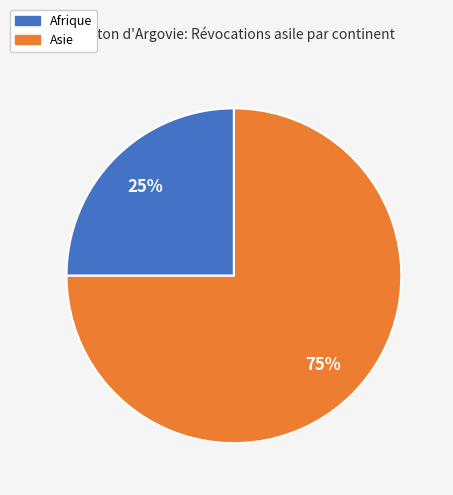

How many slices are in this pie chart?

2